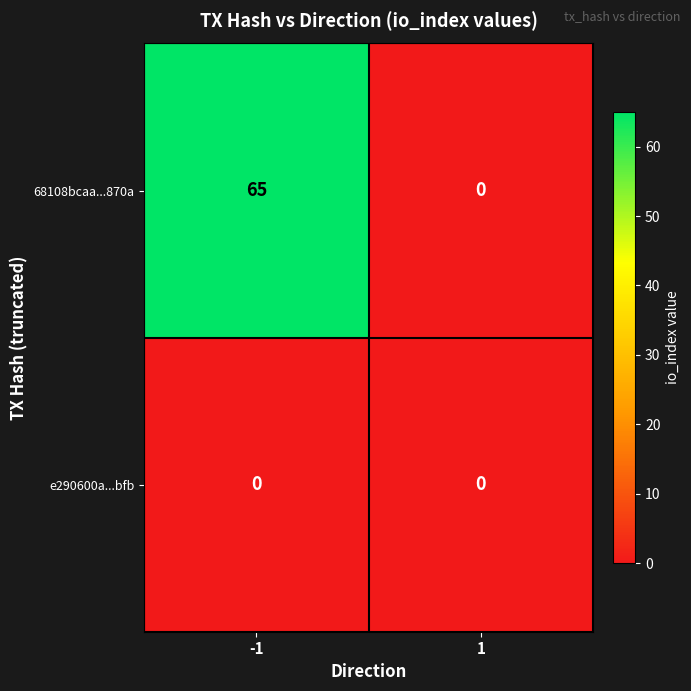

List the series in order of their peak value, highest first.

68108bcaa...870a, e290600a...bfb